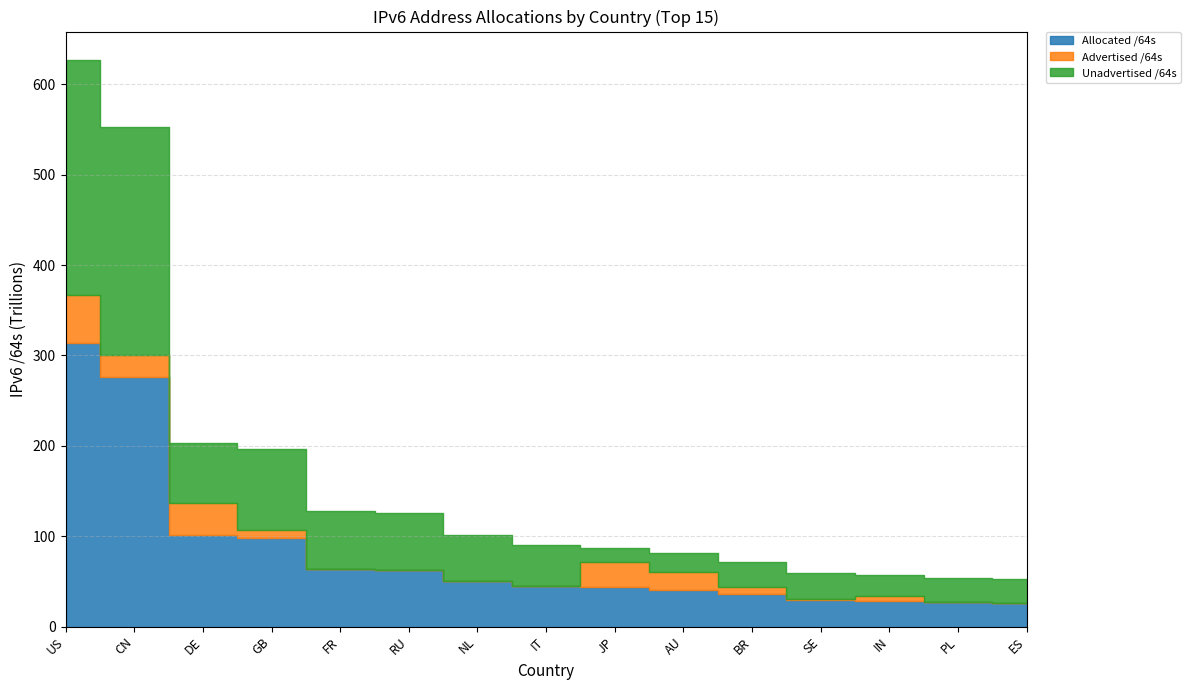

What is the value of the Unadvertised /64s point at the 6th from the left?

62972829958144